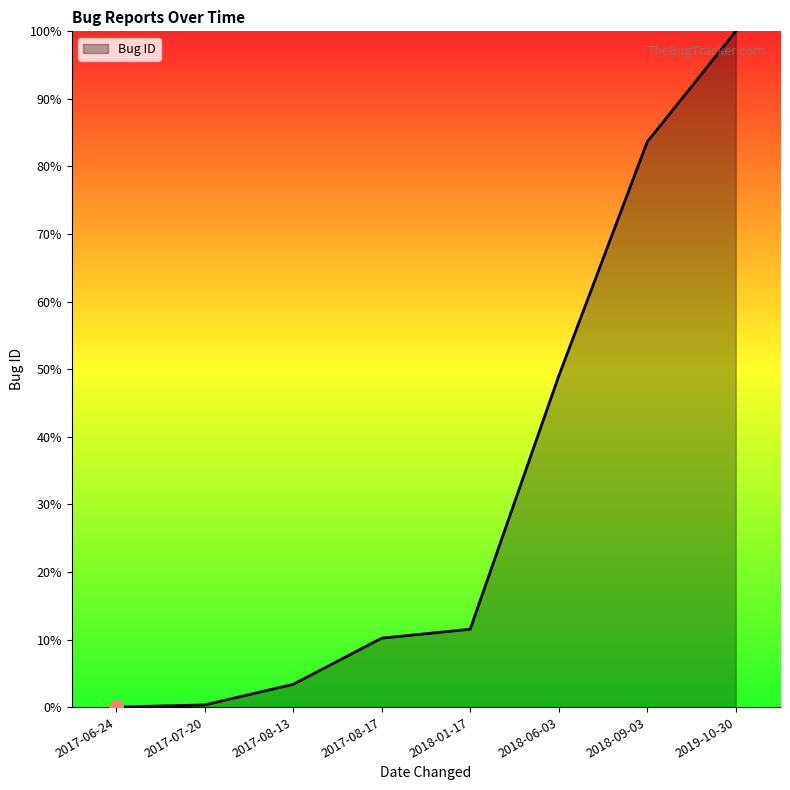

True or false: the data has more than 1 interior local peaks.

False